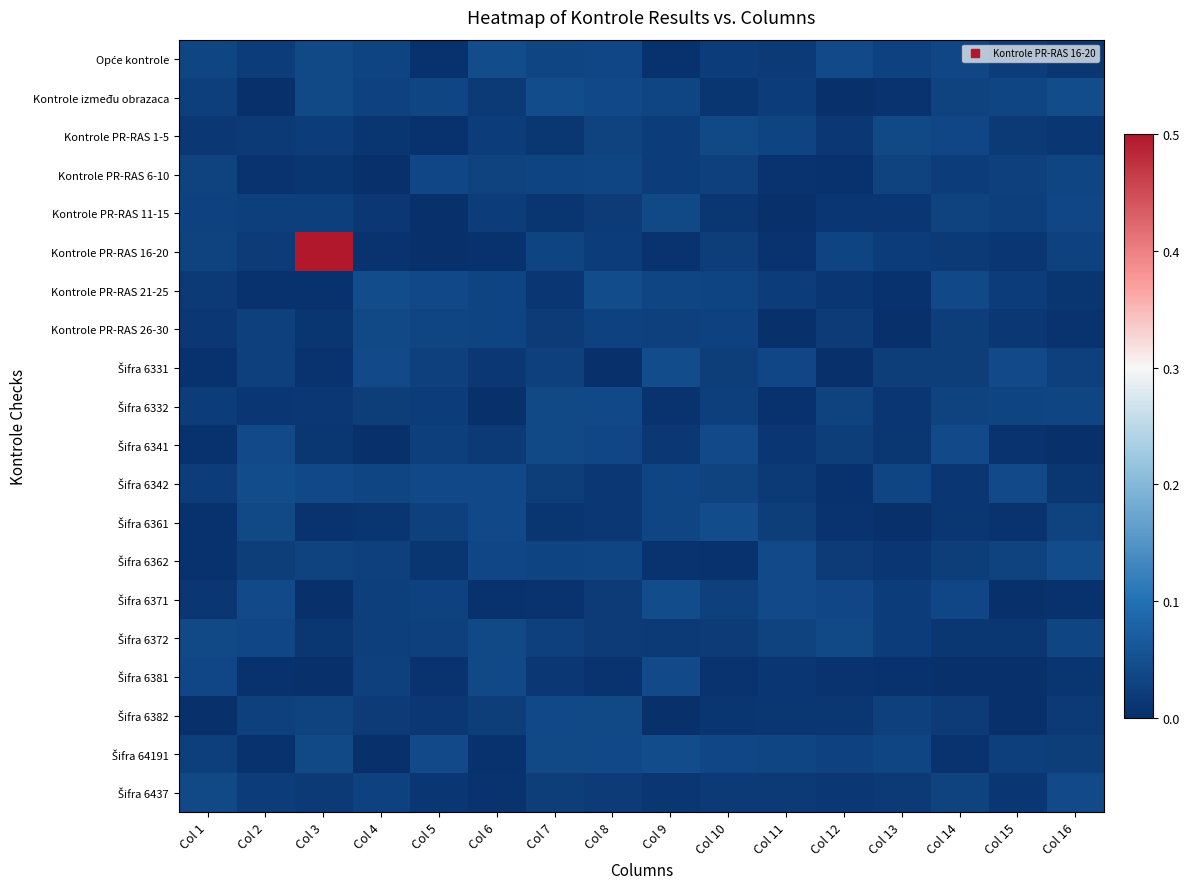

Between Col 16 and Col 3, which is larger?

Col 3